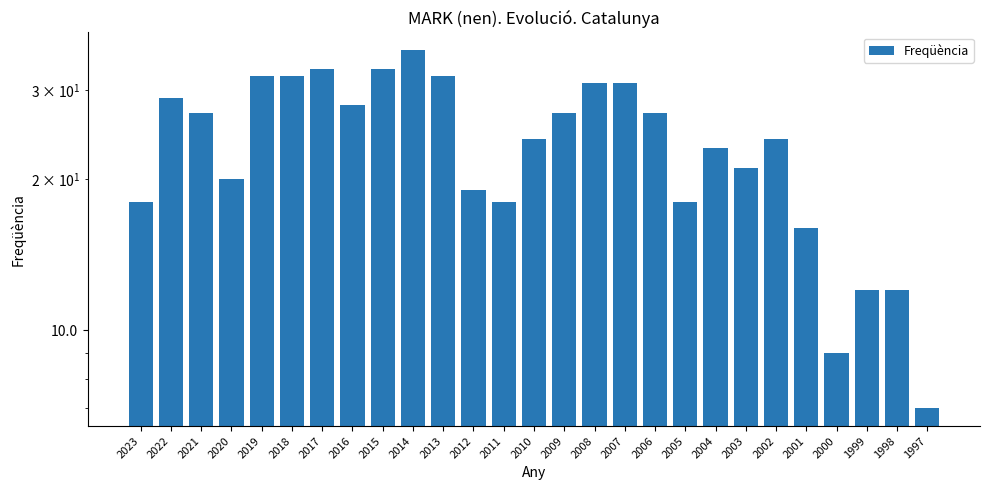

Reading left to right, what are all the values shown in this chart?

2023=18	2022=29	2021=27	2020=20	2019=32	2018=32	2017=33	2016=28	2015=33	2014=36	2013=32	2012=19	2011=18	2010=24	2009=27	2008=31	2007=31	2006=27	2005=18	2004=23	2003=21	2002=24	2001=16	2000=9	1999=12	1998=12	1997=7